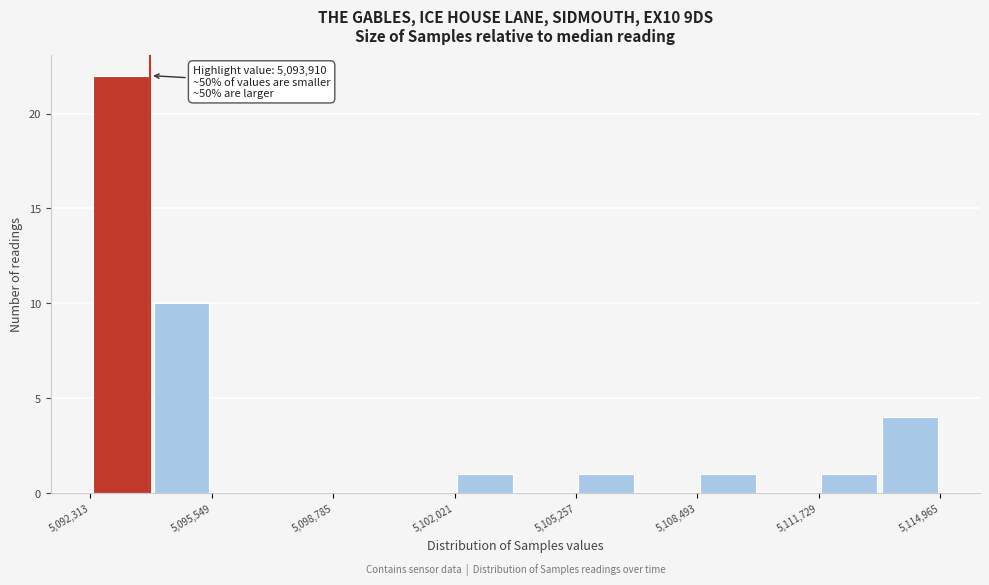

Around what value on the x-axis is the tallest bar? Give the approximate position of its centre, as read against the axis.

5093000